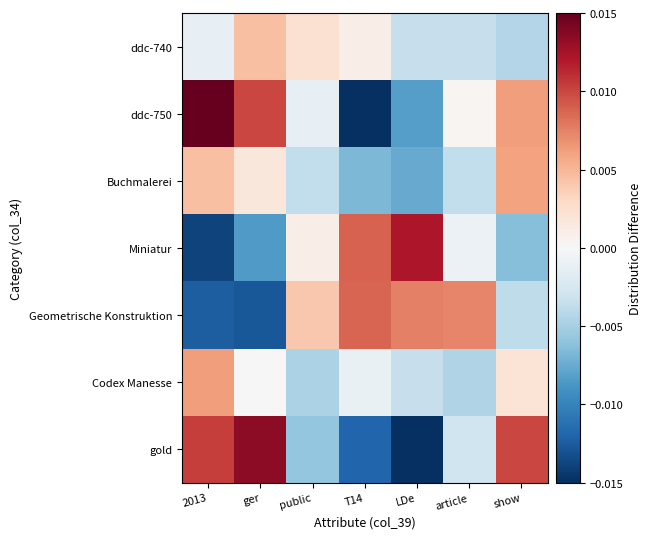

Reading left to right, list all the values displayed in this chart.

ddc-740: 2013=-0.0	ger=0.0	public=0.0	T14=0.0	LDe=-0.0	article=-0.0	show=-0.0
ddc-750: 2013=0.0	ger=0.0	public=-0.0	T14=-0.0	LDe=-0.0	article=0.0	show=0.0
Buchmalerei: 2013=0.0	ger=0.0	public=-0.0	T14=-0.0	LDe=-0.0	article=-0.0	show=0.0
Miniatur: 2013=-0.0	ger=-0.0	public=0.0	T14=0.0	LDe=0.0	article=-0.0	show=-0.0
Geometrische Konstruktion: 2013=-0.0	ger=-0.0	public=0.0	T14=0.0	LDe=0.0	article=0.0	show=-0.0
Codex Manesse: 2013=0.0	ger=0.0	public=-0.0	T14=-0.0	LDe=-0.0	article=-0.0	show=0.0
gold: 2013=0.0	ger=0.0	public=-0.0	T14=-0.0	LDe=-0.0	article=-0.0	show=0.0